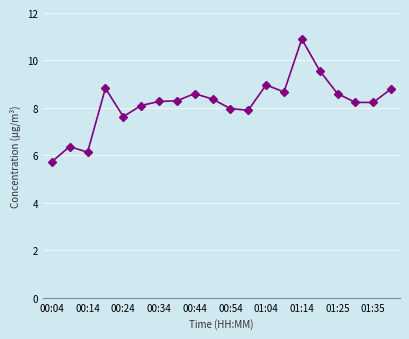

What is the value of the 4th point from the left?

8.8